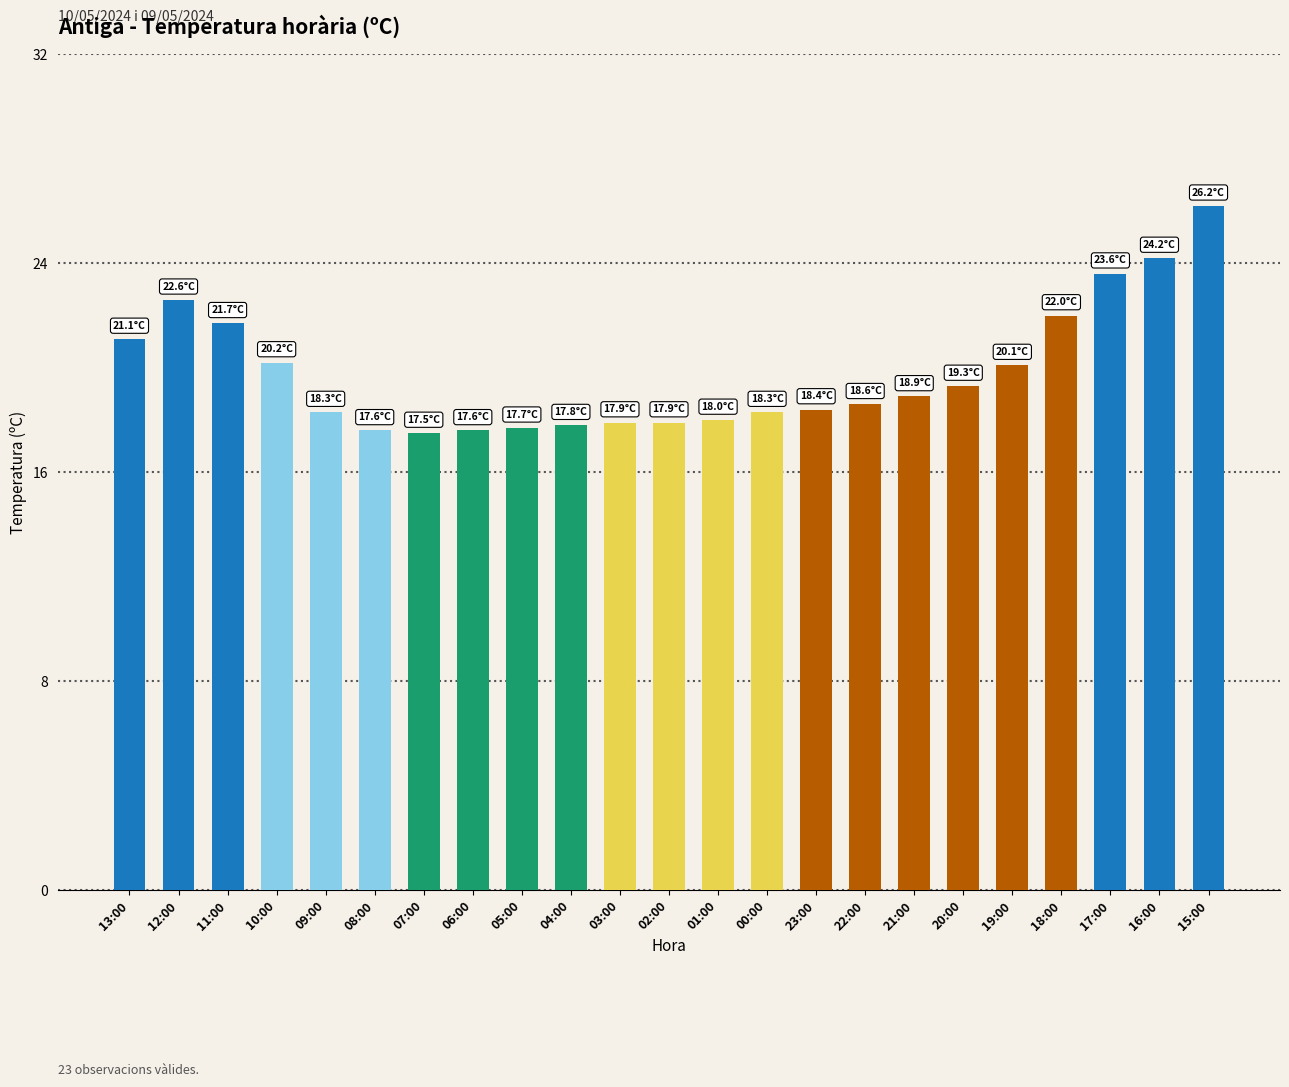

What is the label of the 9th bar from the right?

23:00